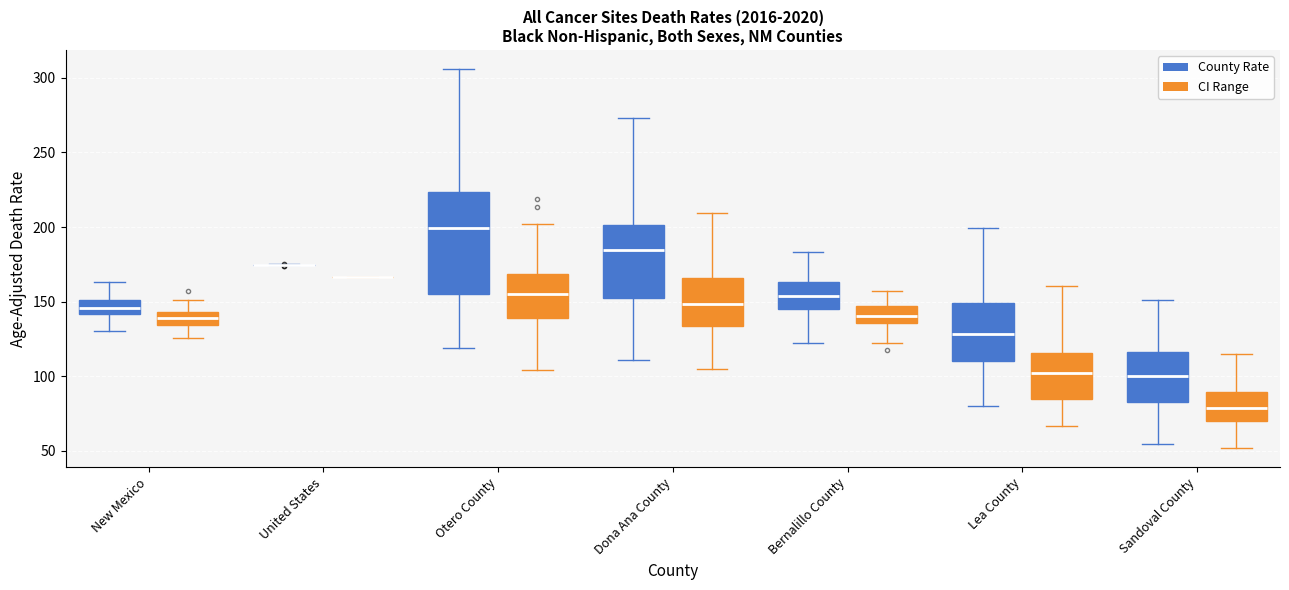

Reading left to right, transcribe this box plot: for each box, give where its median line is, the range the box spans, and where its two whiskers end, as read against the y-axis. The values are not printed on the chart, so give them approximately, as read against the axis.

New Mexico (County Rate): median 145, box 140 to 150, whiskers 130 to 165
New Mexico (CI Range): median 140, box 135 to 145, whiskers 125 to 150
United States (County Rate): box collapsed to a line at 175, whiskers 175 to 175
United States (CI Range): box collapsed to a line at 165, whiskers 165 to 165
Otero County (County Rate): median 200, box 155 to 225, whiskers 120 to 305
Otero County (CI Range): median 155, box 140 to 170, whiskers 105 to 200
Dona Ana County (County Rate): median 185, box 155 to 200, whiskers 110 to 275
Dona Ana County (CI Range): median 150, box 135 to 165, whiskers 105 to 210
Bernalillo County (County Rate): median 155, box 145 to 165, whiskers 120 to 185
Bernalillo County (CI Range): median 140, box 135 to 145, whiskers 120 to 155
Lea County (County Rate): median 130, box 110 to 150, whiskers 80 to 200
Lea County (CI Range): median 100, box 85 to 115, whiskers 65 to 160
Sandoval County (County Rate): median 100, box 85 to 115, whiskers 55 to 150
Sandoval County (CI Range): median 80, box 70 to 90, whiskers 50 to 115